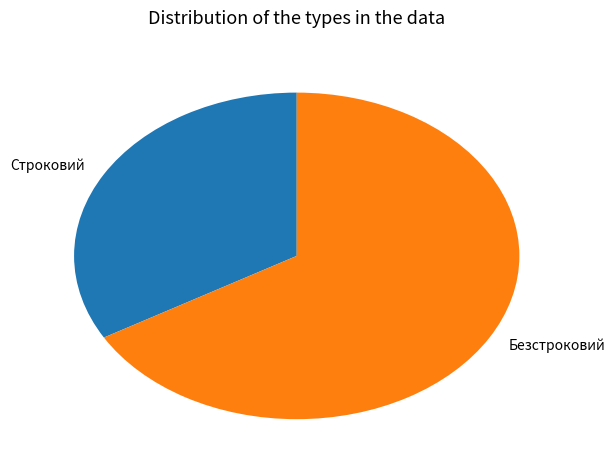

Is there any slice that represents more than half of the pie?

Yes